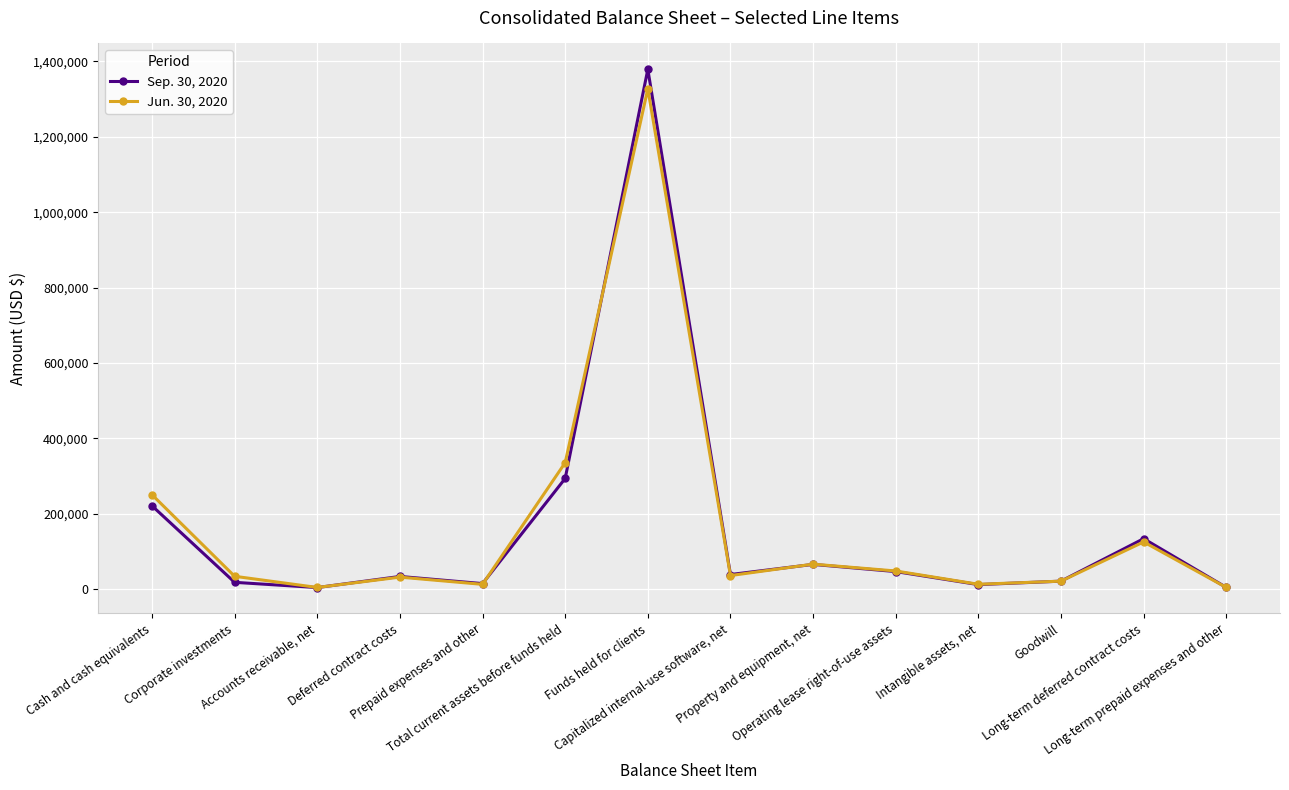

In Jun. 30, 2020, how many points are higher than both neighbors (excluding endpoints)?

4